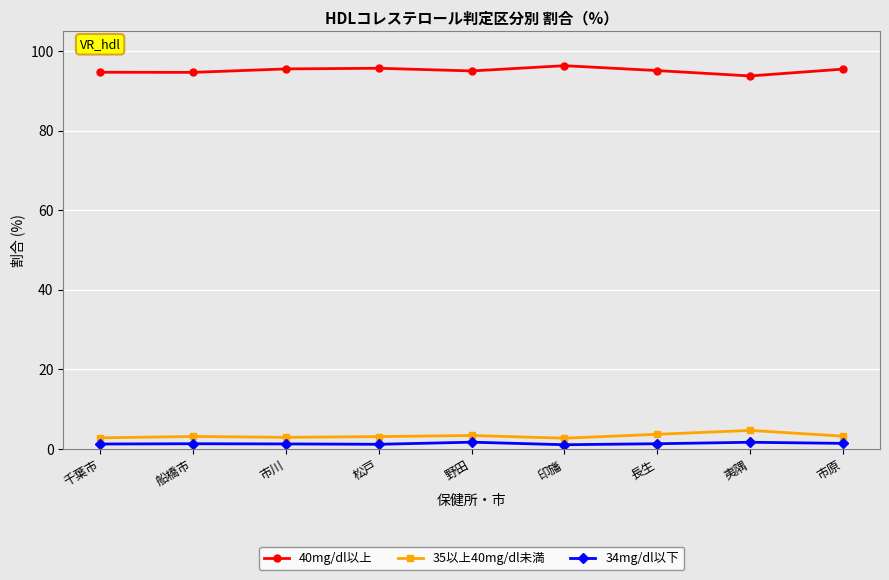

What is the greatest value displayed?

96.3